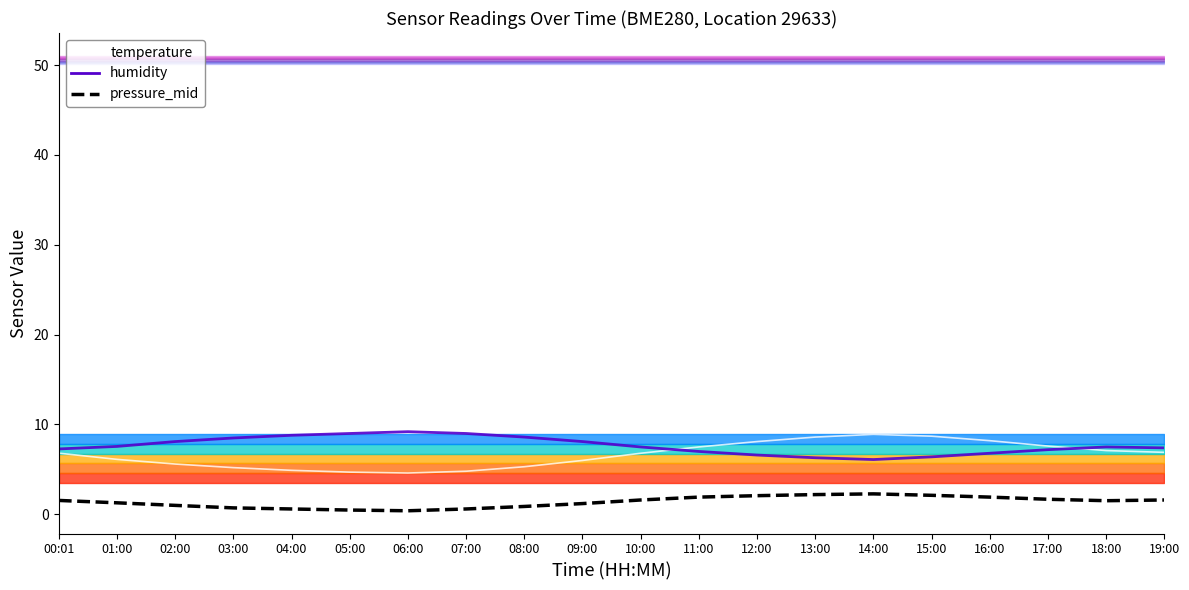

What is the difference between the maximum and second lowest values in the pressure_mid series?

1.8